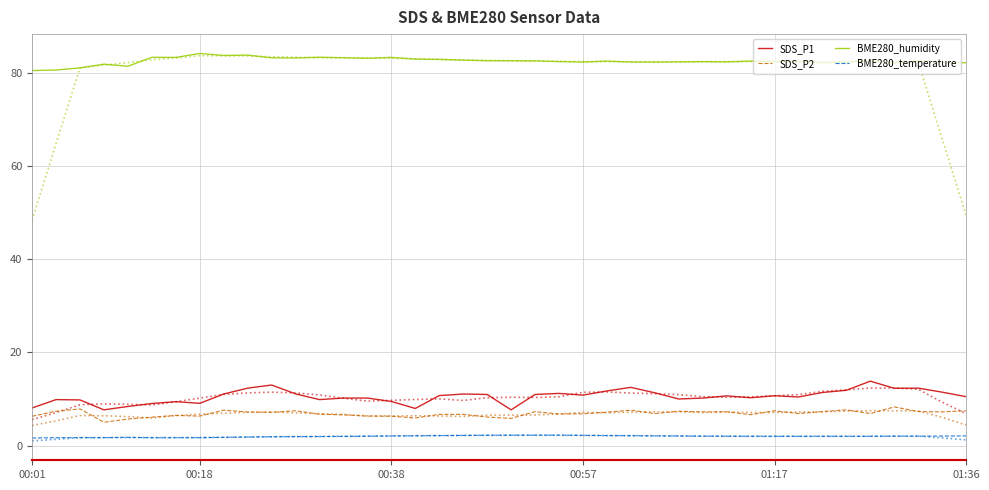

Is this an area chart (filled region under the line)?

No